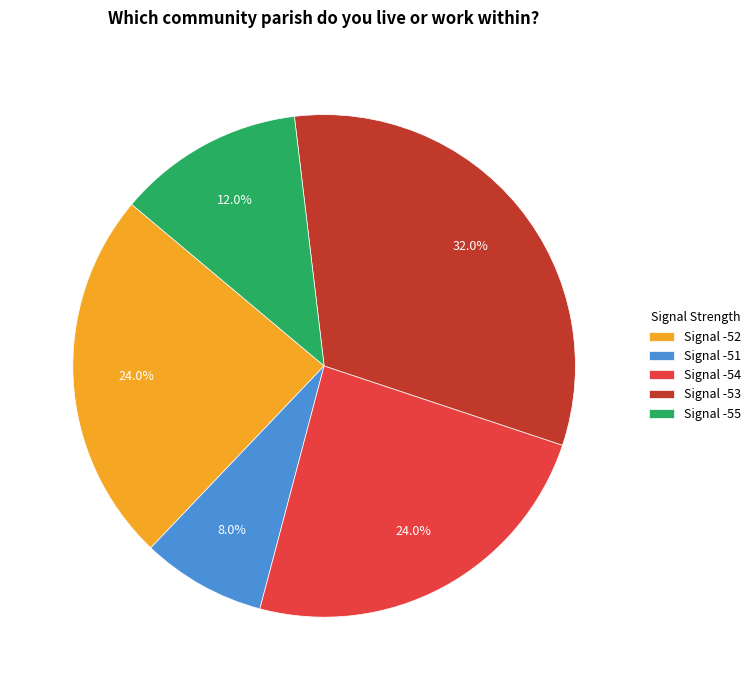

How many slices are in this pie chart?

5